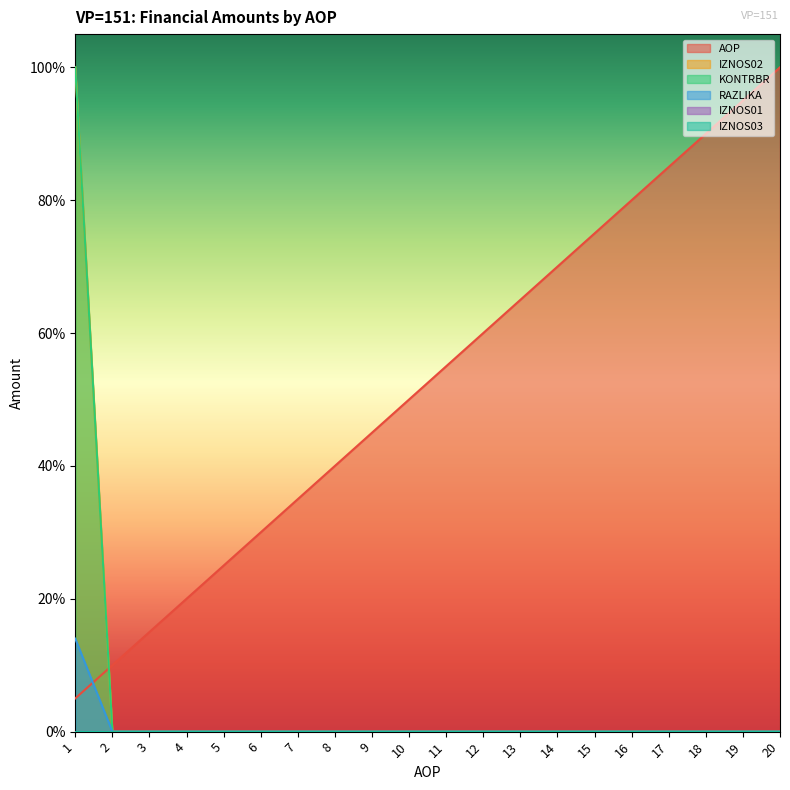

Which series has the largest total across all categories?

AOP